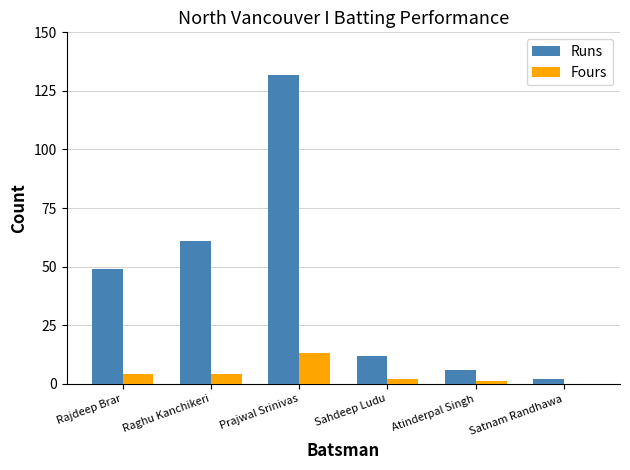

Which series has the largest total across all categories?

Runs